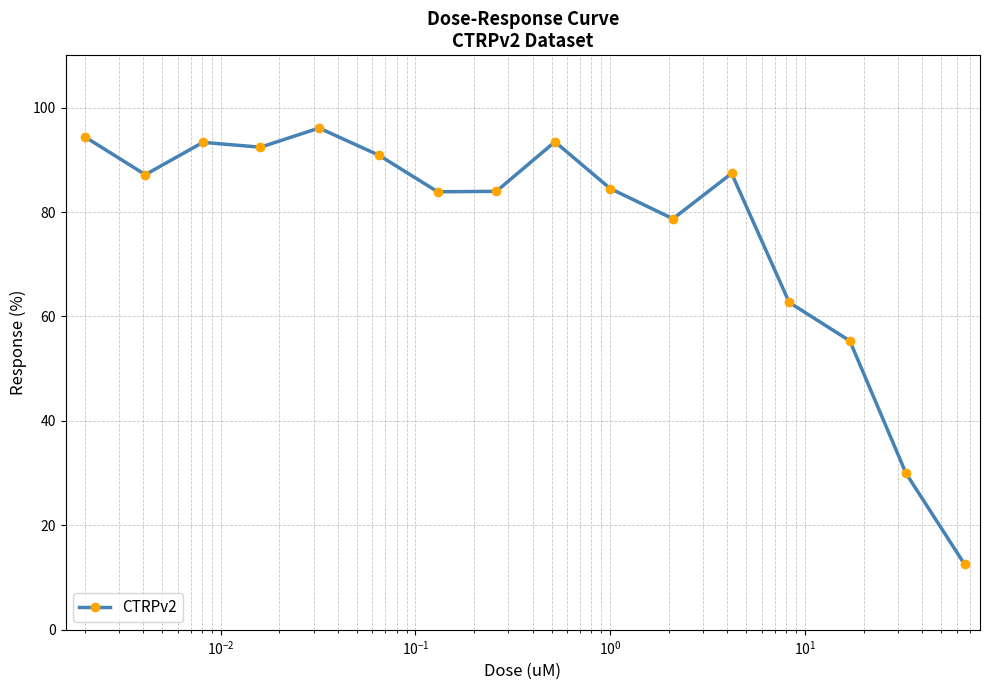

What is the average value?

76.7